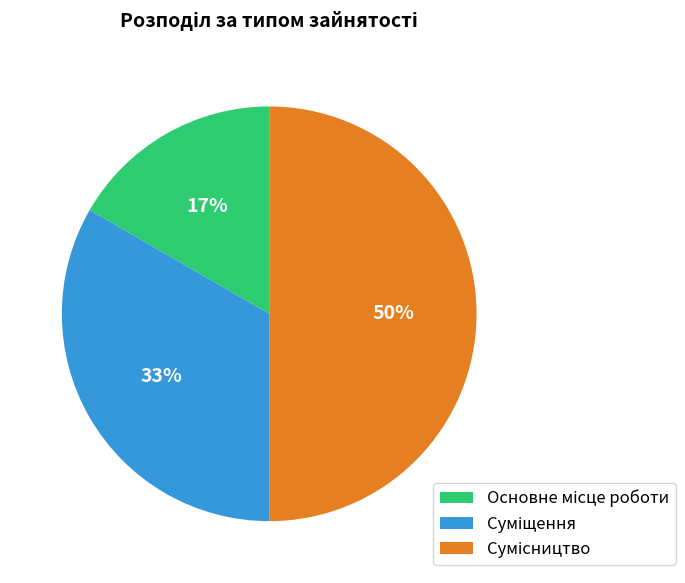

To the nearest percent, what is the difference between the largest and smallest slice percentages?

33%